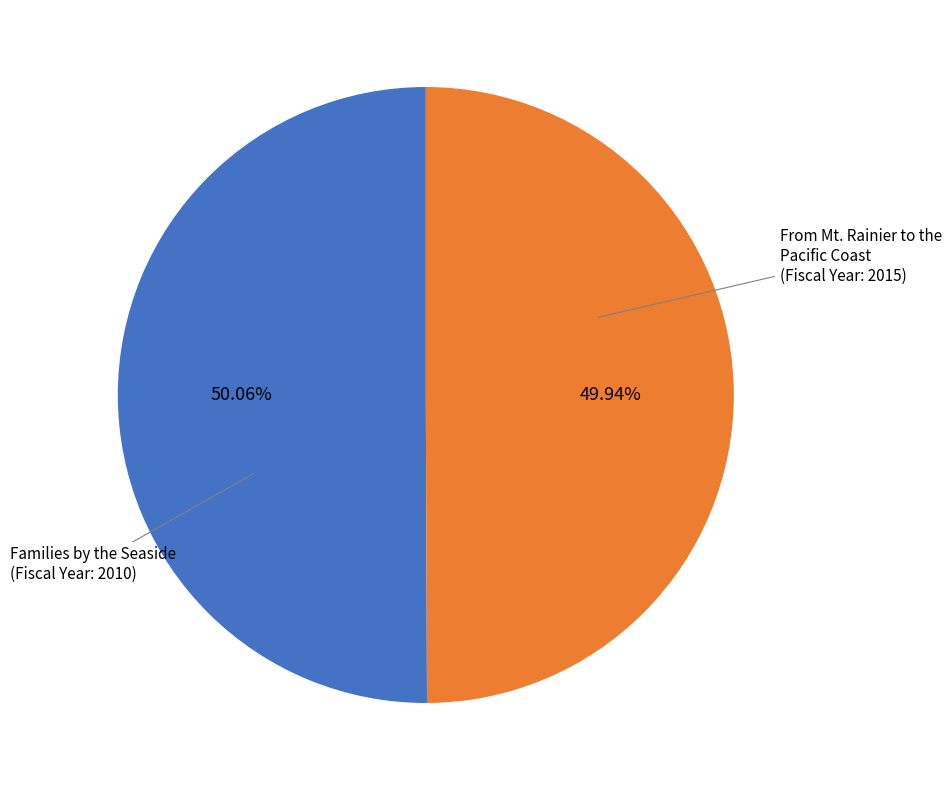

Does any single category account for the majority?

Yes